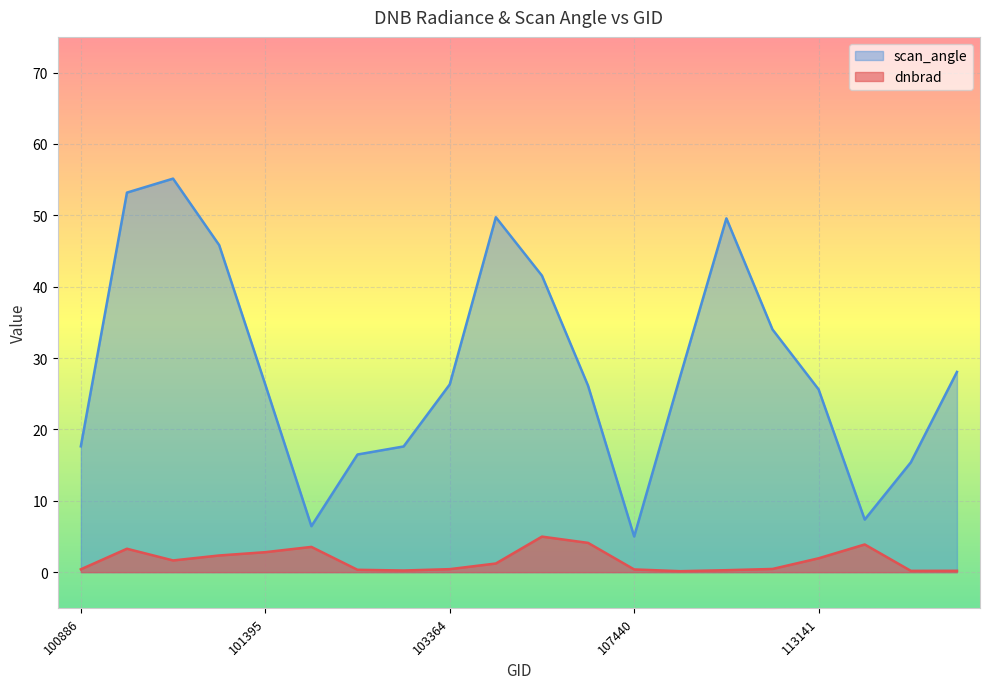

Reading right to left, what are all the values shown in this chart?

dnbrad: 121771=0.2	114757=0.2	113310=3.9	113141=1.9	110078=0.4	109905=0.3	107613=0.1	107440=0.4	106518=4.1	105968=5.0	103846=1.2	103364=0.4	102879=0.2	102759=0.3	101518=3.5	101395=2.8	101270=2.3	101147=1.6	101138=3.3	100886=0.4
scan_angle: 121771=28.1	114757=15.4	113310=7.4	113141=25.6	110078=34.0	109905=49.6	107613=27.5	107440=5.0	106518=26.1	105968=41.5	103846=49.7	103364=26.3	102879=17.6	102759=16.5	101518=6.4	101395=26.3	101270=45.8	101147=55.1	101138=53.2	100886=17.6